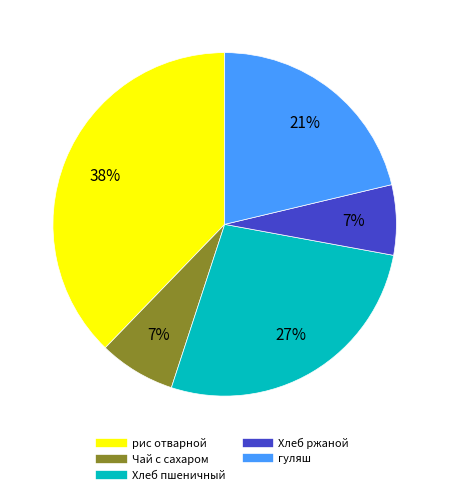

Which has a higher value, Хлеб ржаной or Хлеб пшеничный?

Хлеб пшеничный